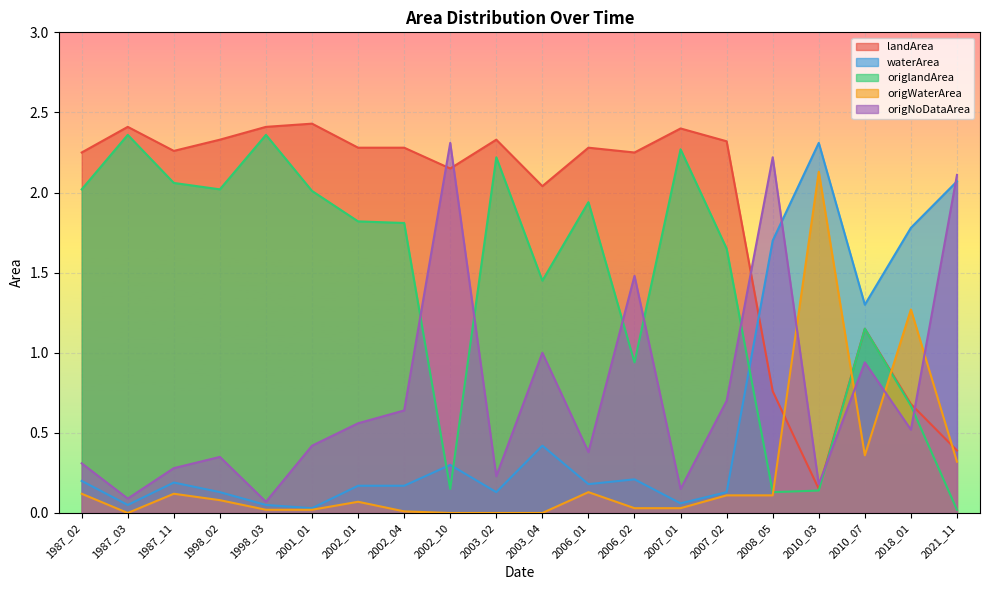

In origlandArea, how many points are lower than both neighbors (excluding endpoints)?

5